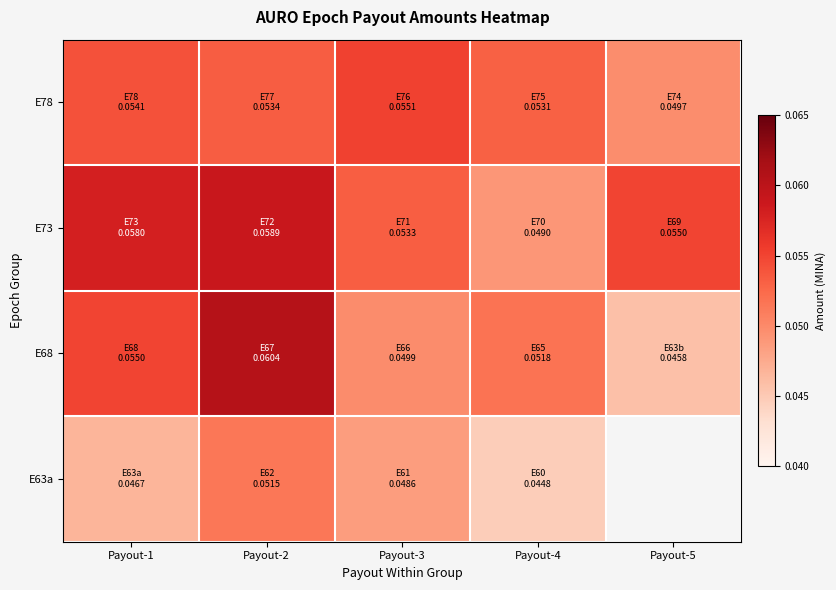

Where is E73 nearest to the value 0?

Payout-4